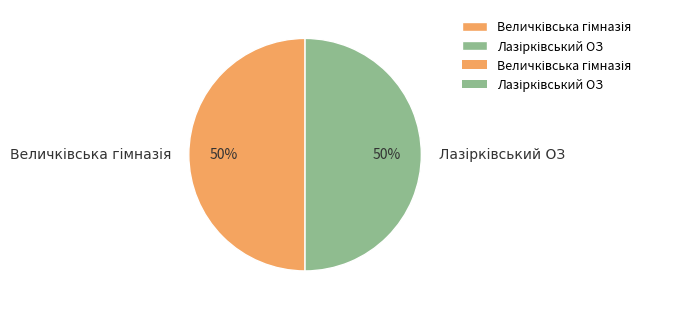

To the nearest percent, what is the average slice percentage?

50%